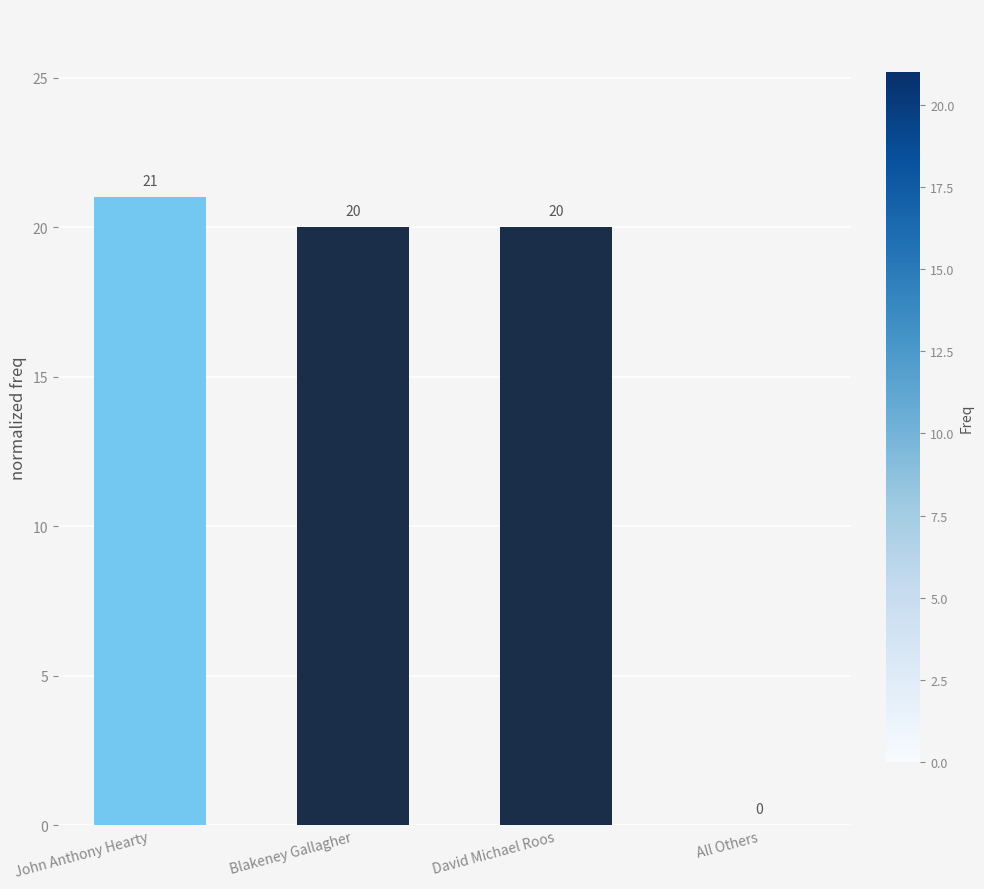

Reading left to right, list all the values displayed in this chart.

John Anthony Hearty=21	Blakeney Gallagher=20	David Michael Roos=20	All Others=0